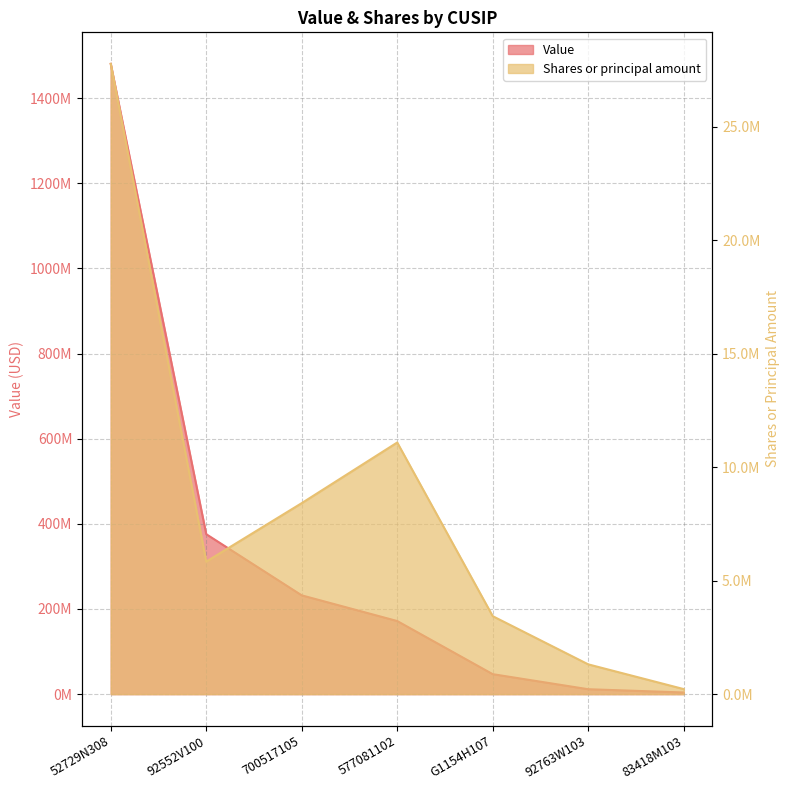

At how many categories does at least one series exceed 528333822?

1